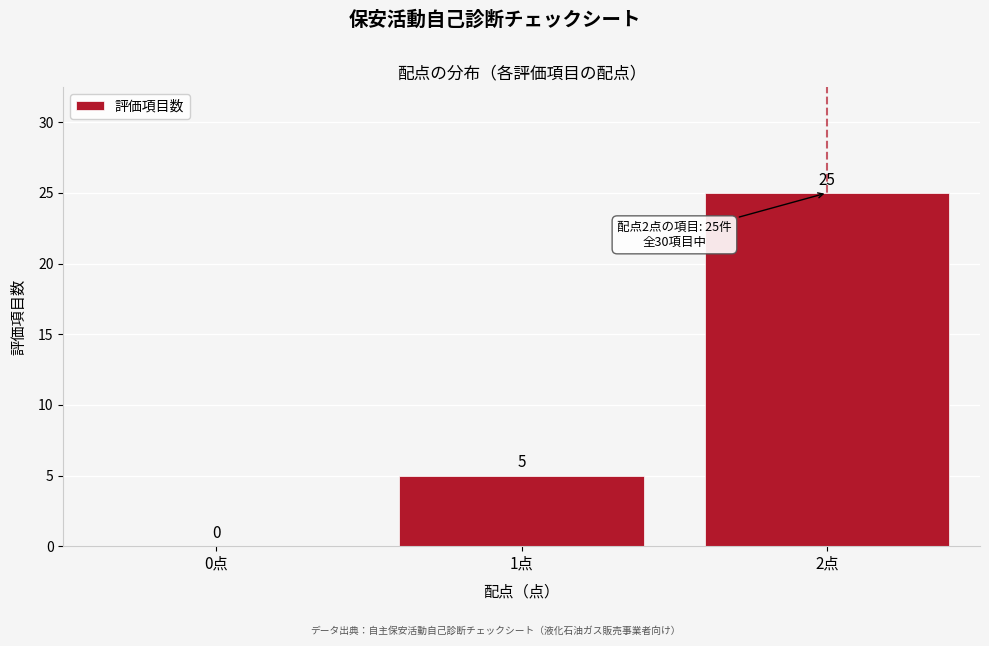

Reading left to right, list all the values displayed in this chart.

0点=0	1点=5	2点=25